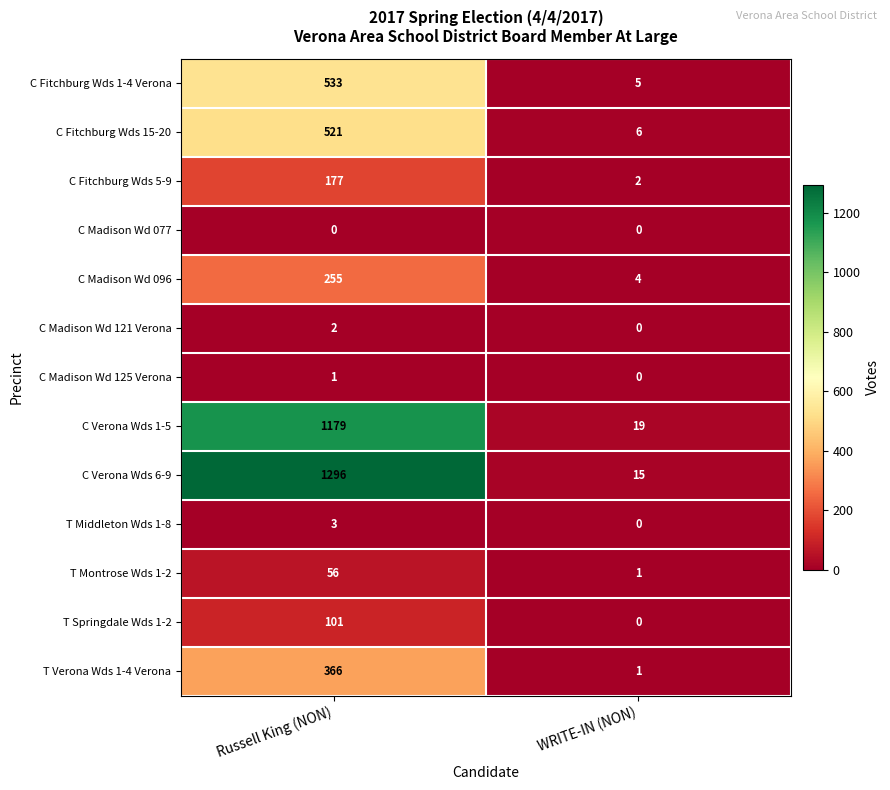

What is the sum of the C Madison Wd 096 values at Russell King (NON) and WRITE-IN (NON)?

259